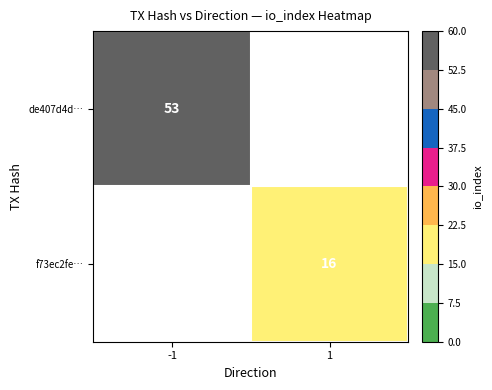

Is it true that f73ec2fe… equals 24 at 1?

False